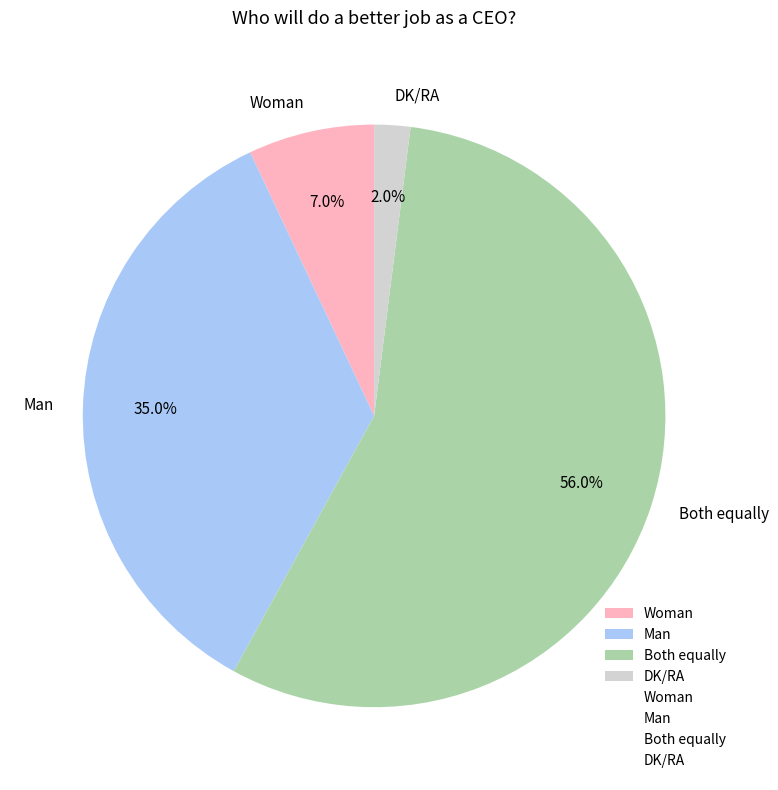

To the nearest percent, what is the average slice percentage?

25%